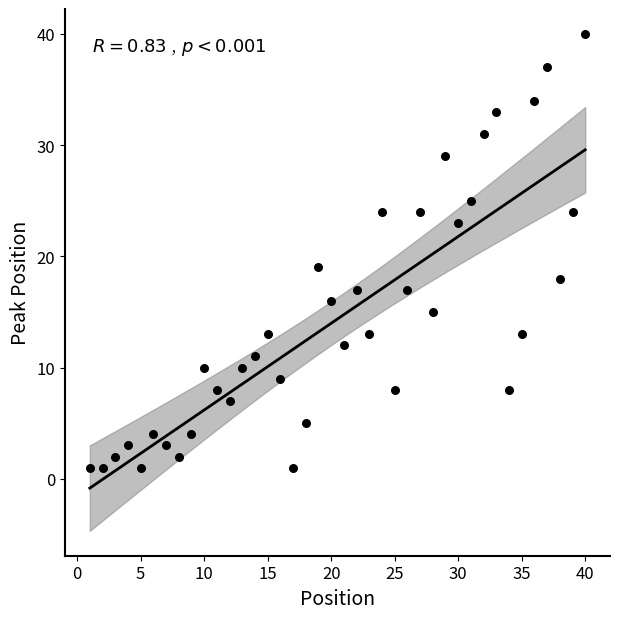

What is the range of Y values (max minus min)?

39